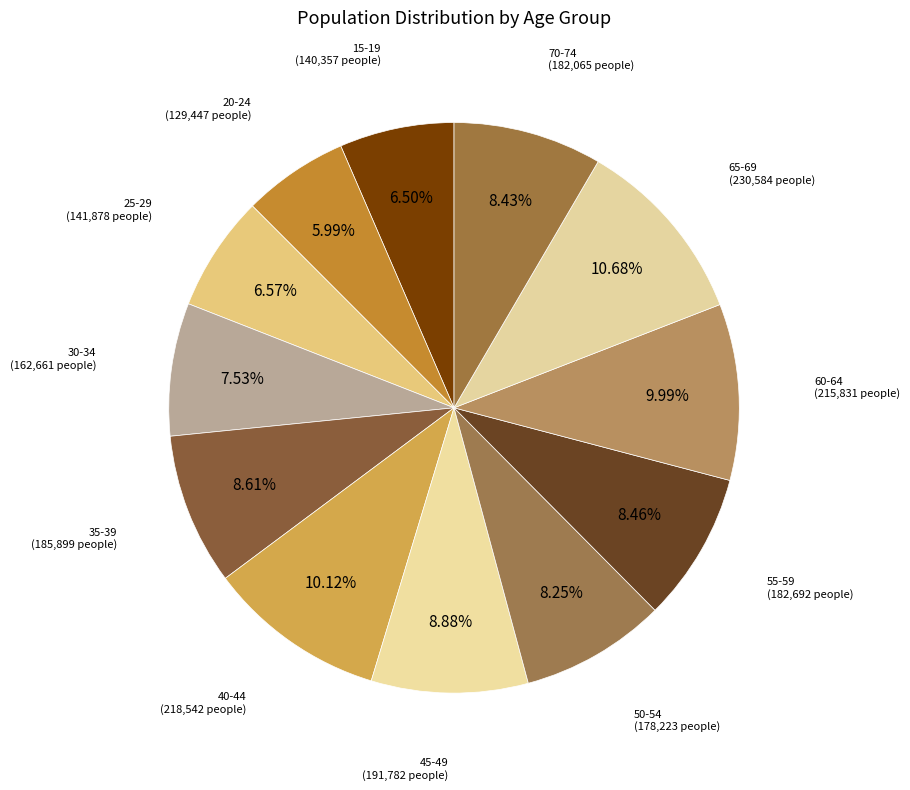

How many segments does this pie chart have?

12